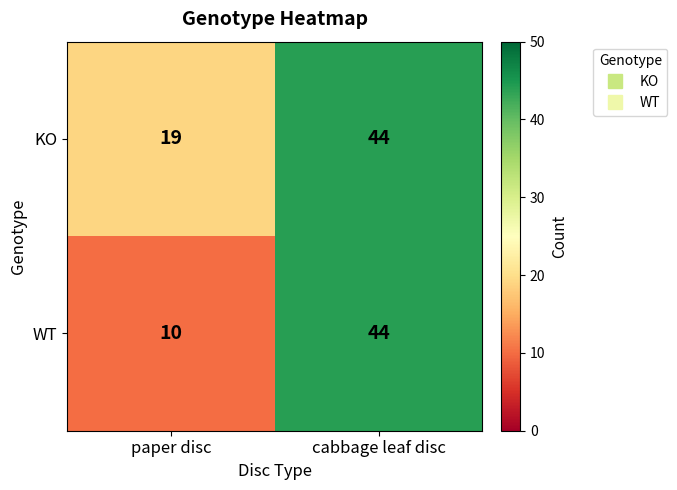

Which series has the largest total across all categories?

KO